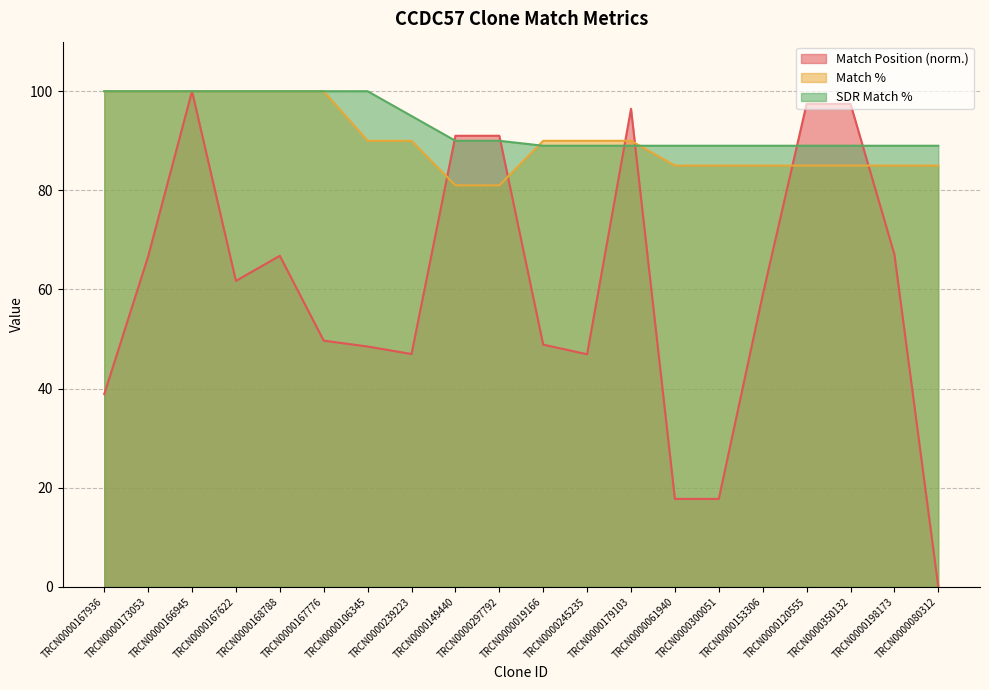

How many lines are shown in the chart?

3